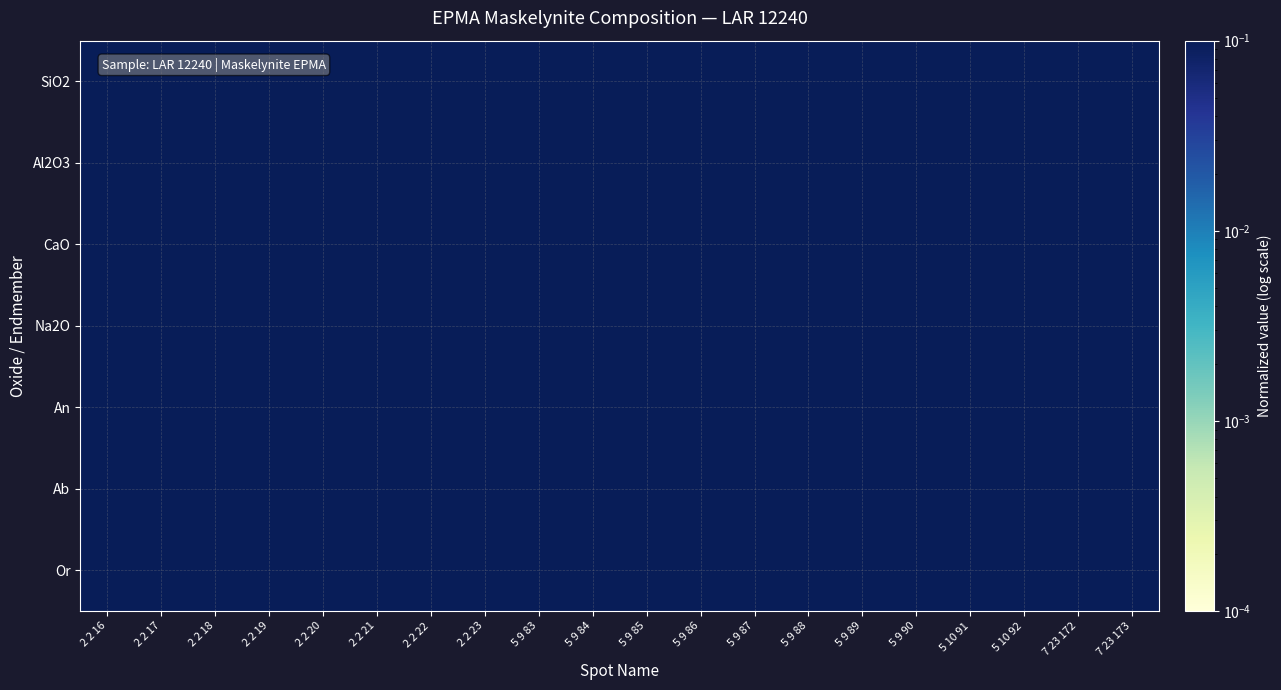

Which category has the lowest value across all series?

2 2 17